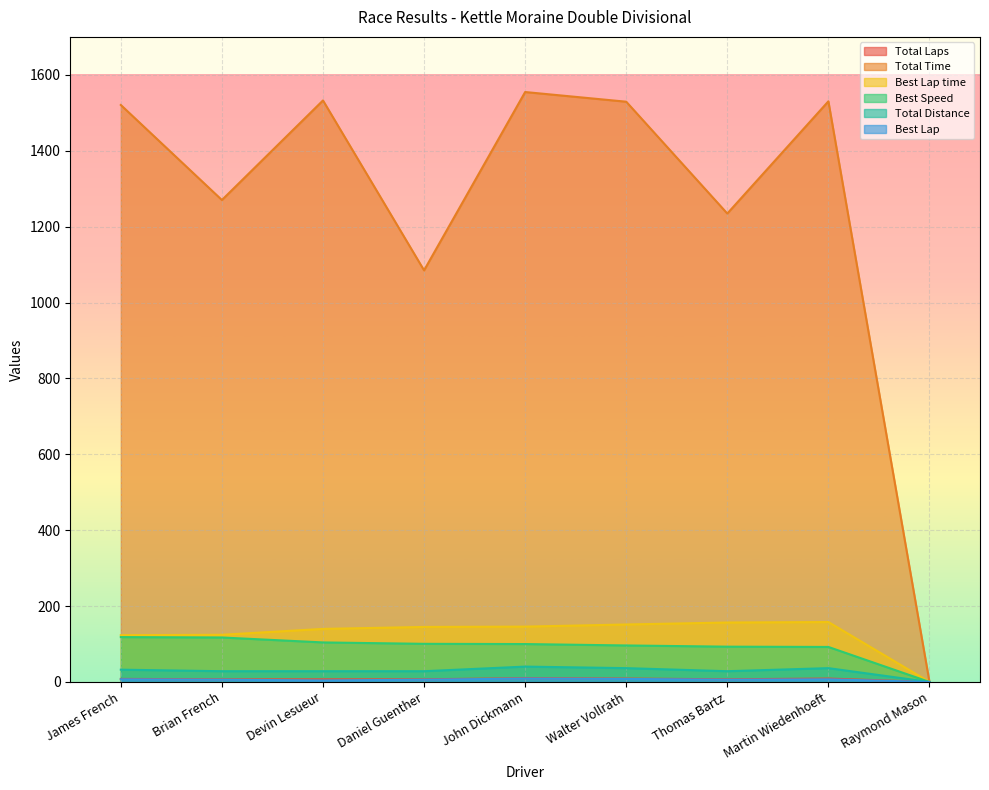

What is the difference between the Total Laps values at James French and Daniel Guenther?

1.0